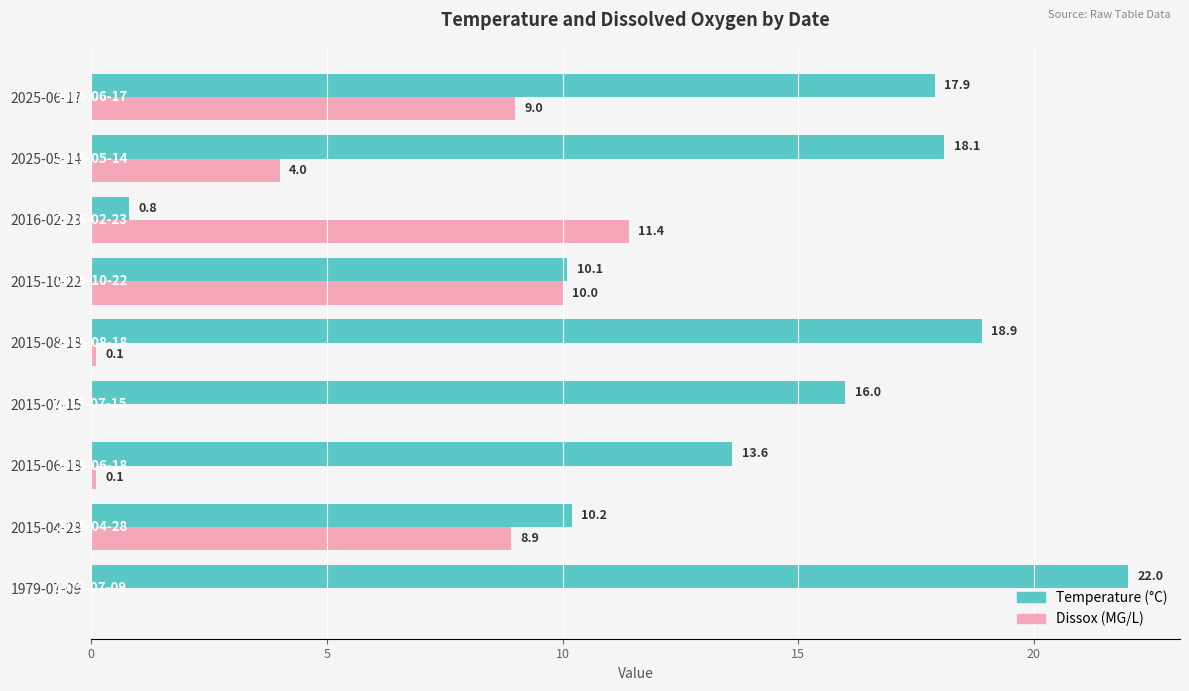

Between 2015-10-22 and 2025-06-17, which series saw the biggest shift?

Temperature (°C)